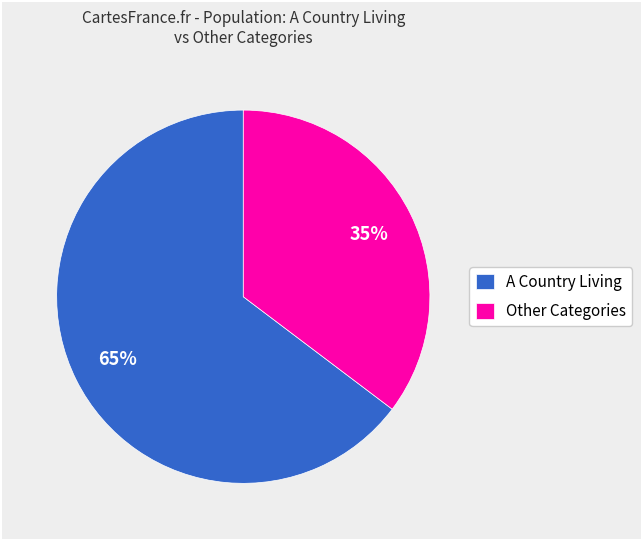

Count the number of slices in the pie.

2